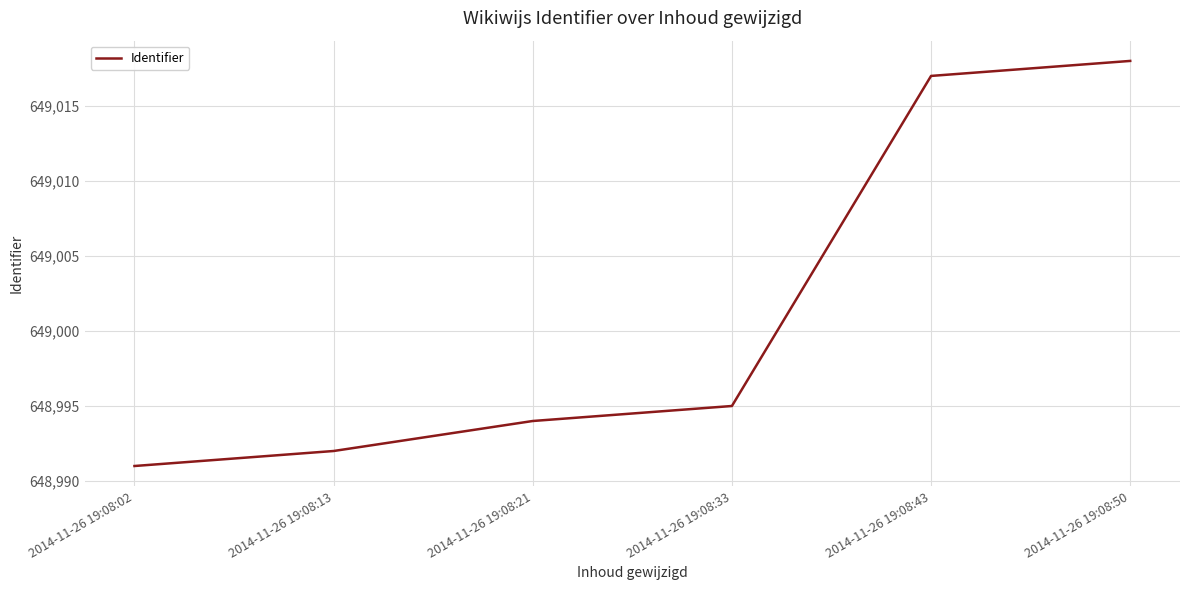

List the labels in order of value, smallest first.

2014-11-26 19:08:02, 2014-11-26 19:08:13, 2014-11-26 19:08:21, 2014-11-26 19:08:33, 2014-11-26 19:08:43, 2014-11-26 19:08:50